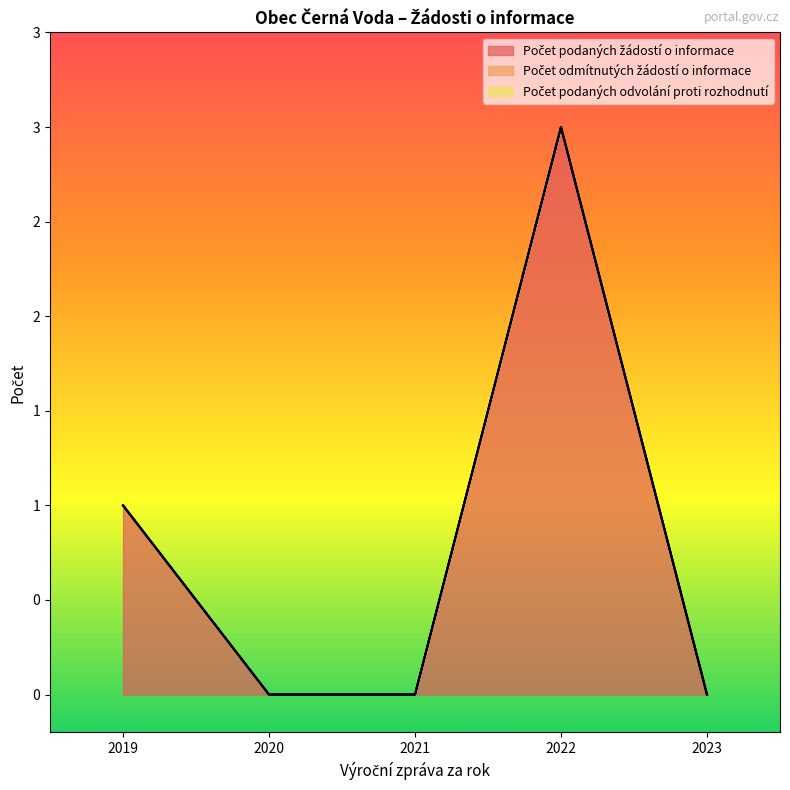

What is the difference between the Počet podaných žádostí o informace values at 2022 and 2020?

3